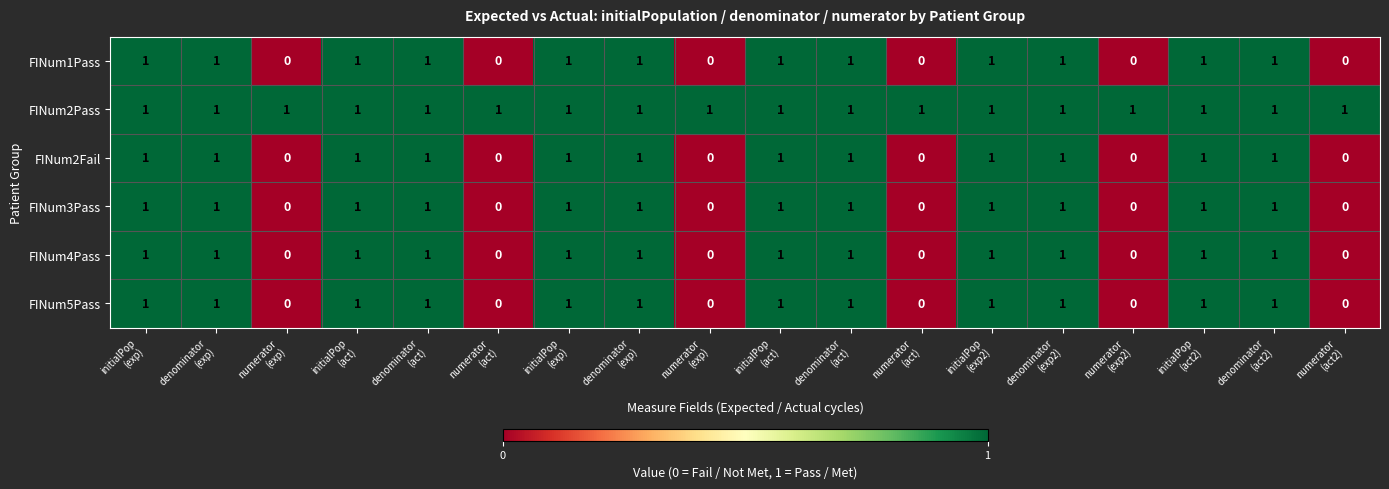

Which series has the largest total across all categories?

FINum2Pass